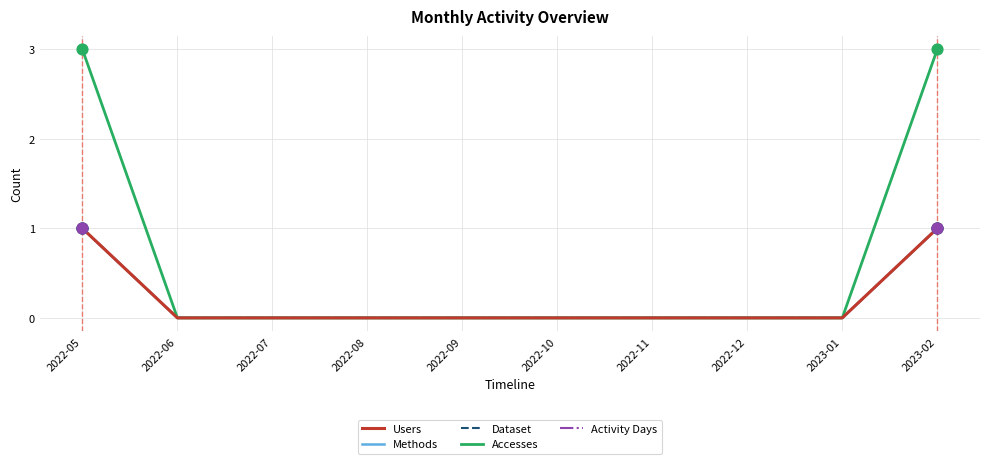

Which series has the largest total across all categories?

Accesses